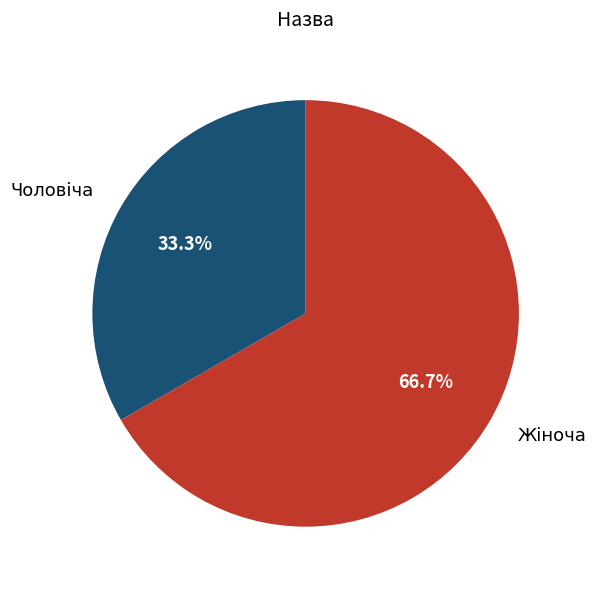

The Жіноча slice represents 67% of the pie. True or false?

True